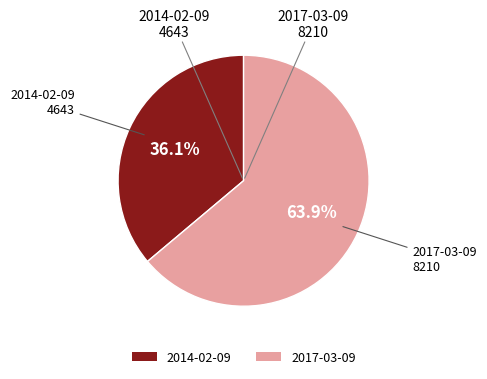

What portion of the pie excludes 2014-02-09?

63.9%